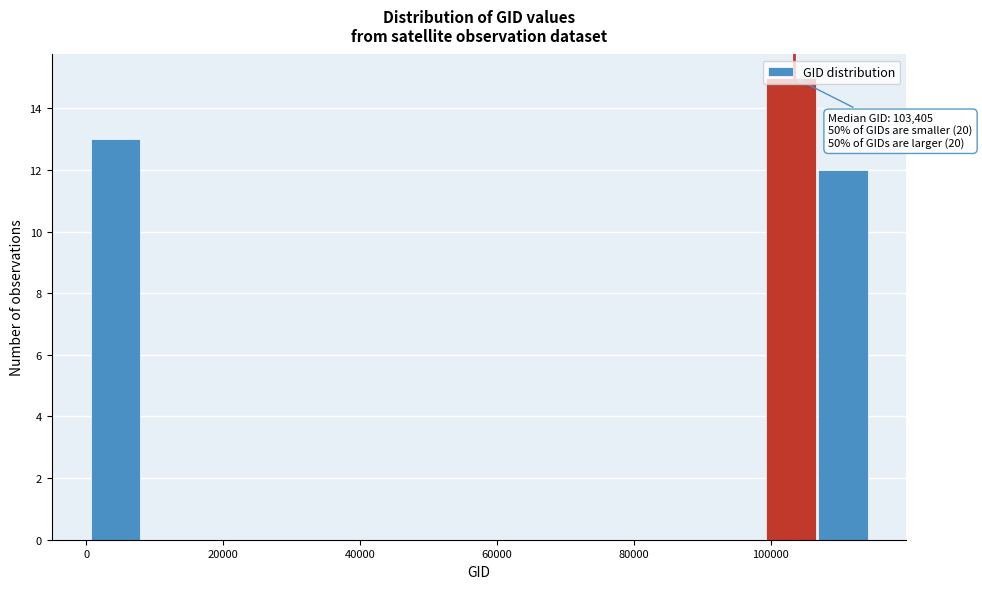

Read against the x-axis, roughly where is the centre of the tallest bar?

102000